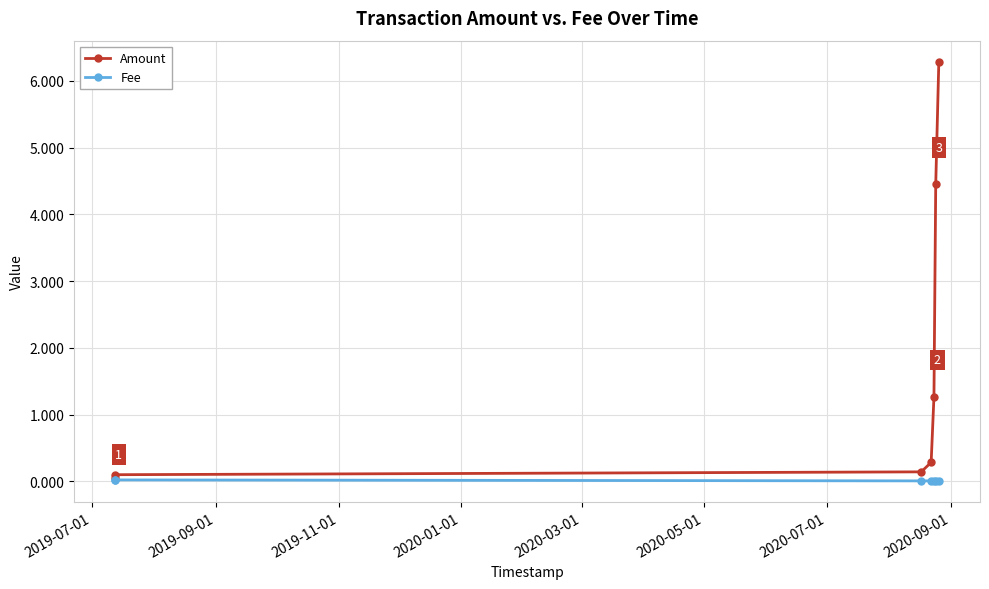

Is it true that Fee equals 0.0 at 2020-05-01?

False